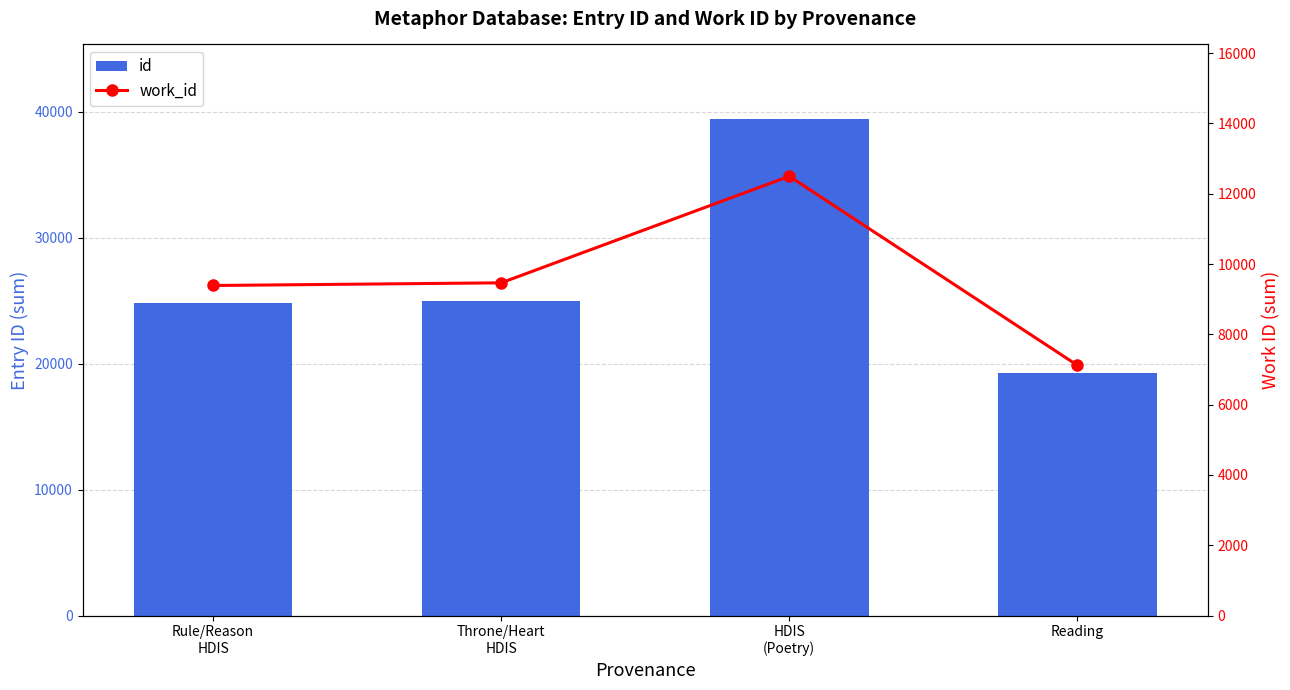

What is the difference between the maximum and second lowest values in the id series?

14641